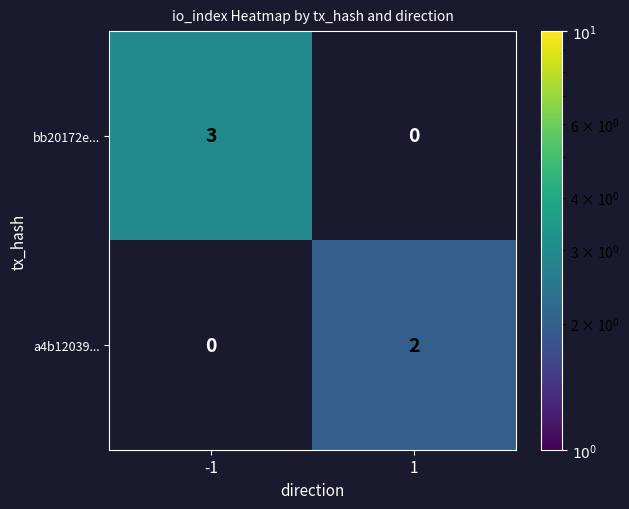

What is the total value across all series at -1?

3